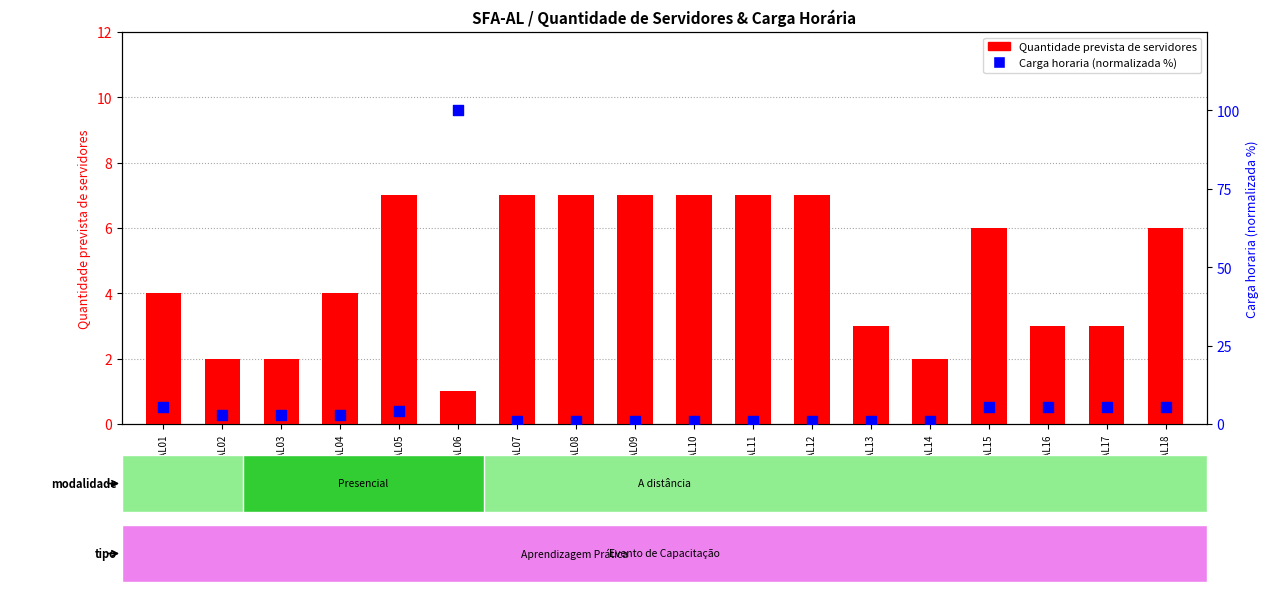

Is the value of Carga horaria individual prevista (normalizada) at SFA-AL15 greater than the value of Quantidade prevista de servidores at SFA-AL15?

No